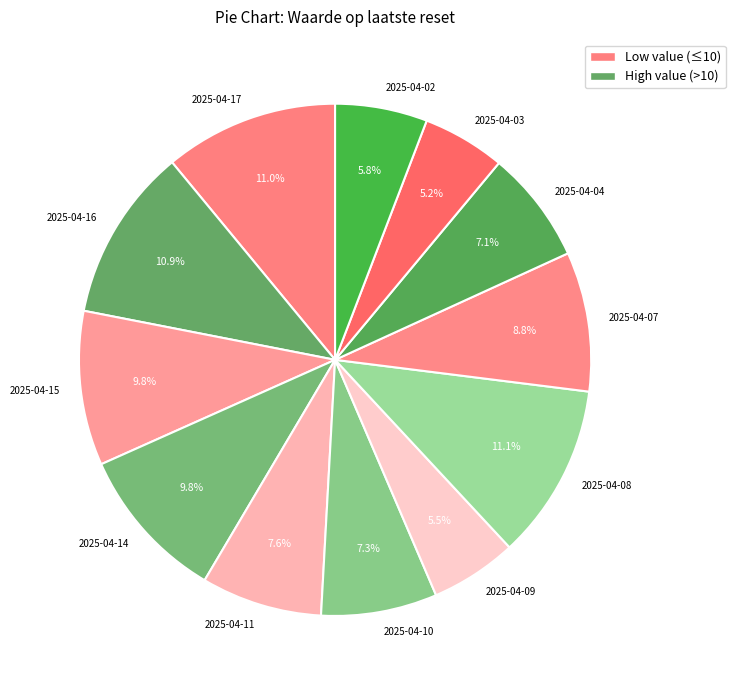

To the nearest percent, what is the combined percentage of 2025-04-08 and 2025-04-14?

21%